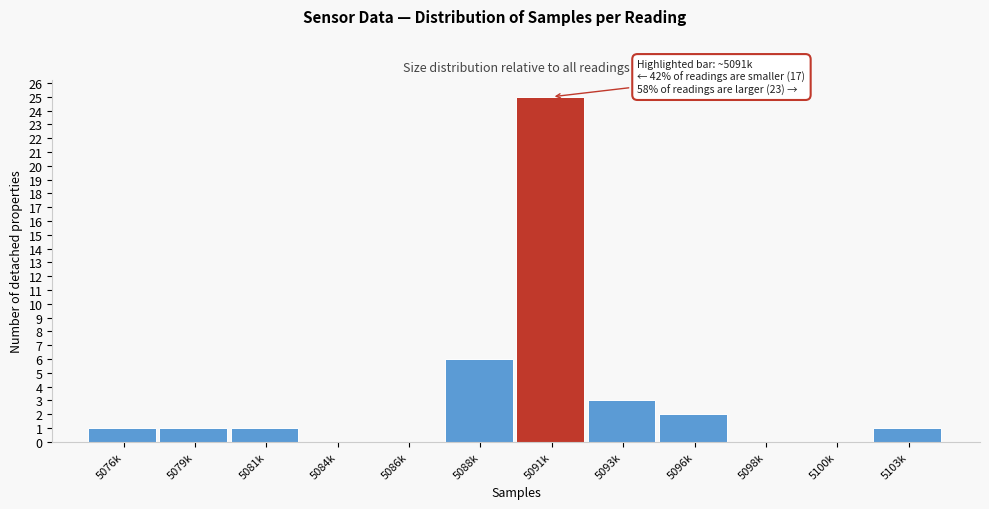

Reading right to left, extract all data points from this chart.

5103k=1	5100k=0	5098k=0	5096k=2	5093k=3	5091k=25	5088k=6	5086k=0	5084k=0	5081k=1	5079k=1	5076k=1